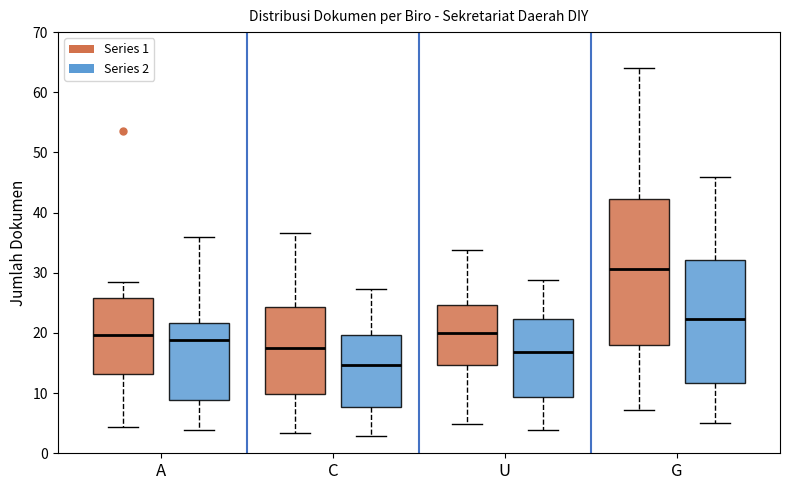

Reading left to right, read every box against the y-axis: the position of its median line, the range the box covers, and the ends of its whiskers. The values are not printed on the chart, so give them approximately, as read against the axis.

A (Series 1): median 20, box 13 to 26, whiskers 4 to 28
A (Series 2): median 19, box 9 to 22, whiskers 4 to 36
C (Series 1): median 17, box 10 to 24, whiskers 3 to 37
C (Series 2): median 15, box 8 to 20, whiskers 3 to 27
U (Series 1): median 20, box 15 to 25, whiskers 5 to 34
U (Series 2): median 17, box 9 to 22, whiskers 4 to 29
G (Series 1): median 31, box 18 to 42, whiskers 7 to 64
G (Series 2): median 22, box 12 to 32, whiskers 5 to 46